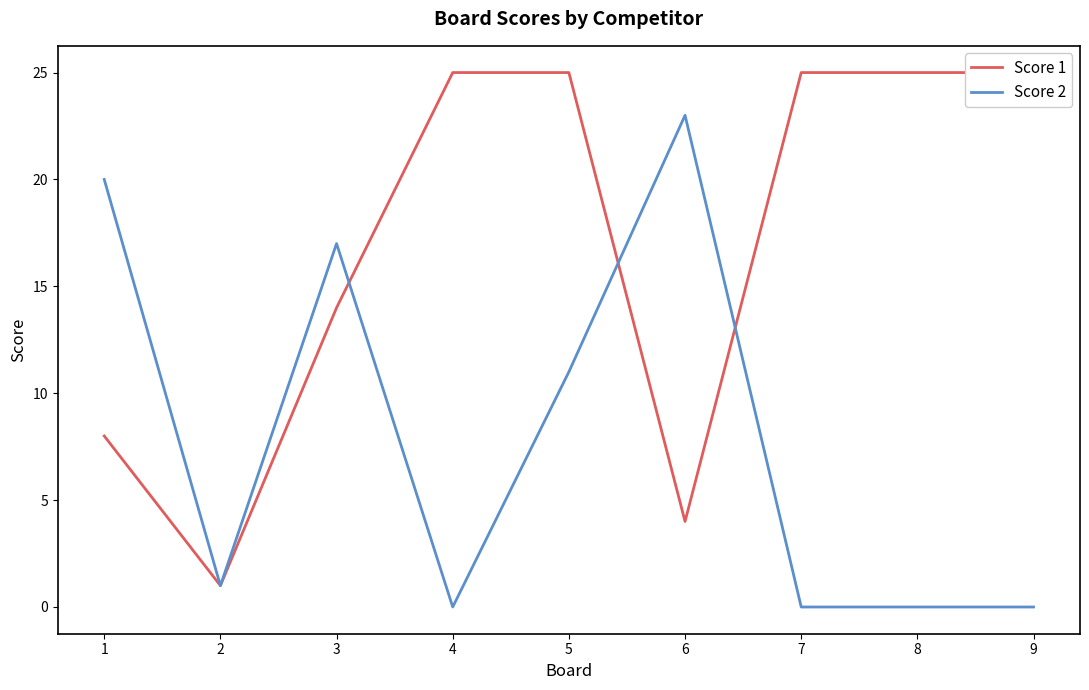

How many positive values does the Score 2 series have?

5